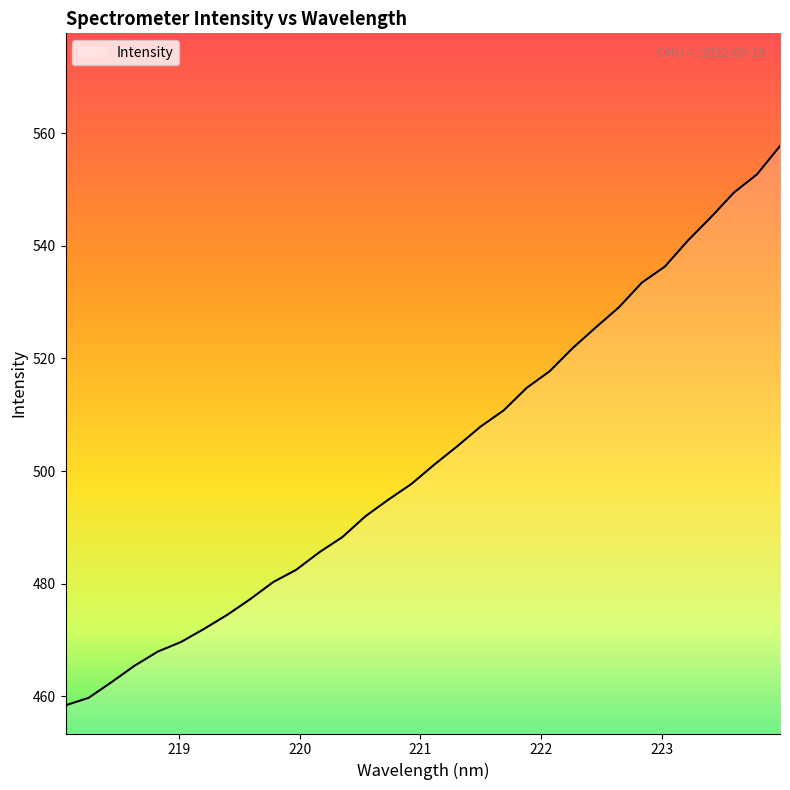

What is the maximum value shown in the chart?

557.7